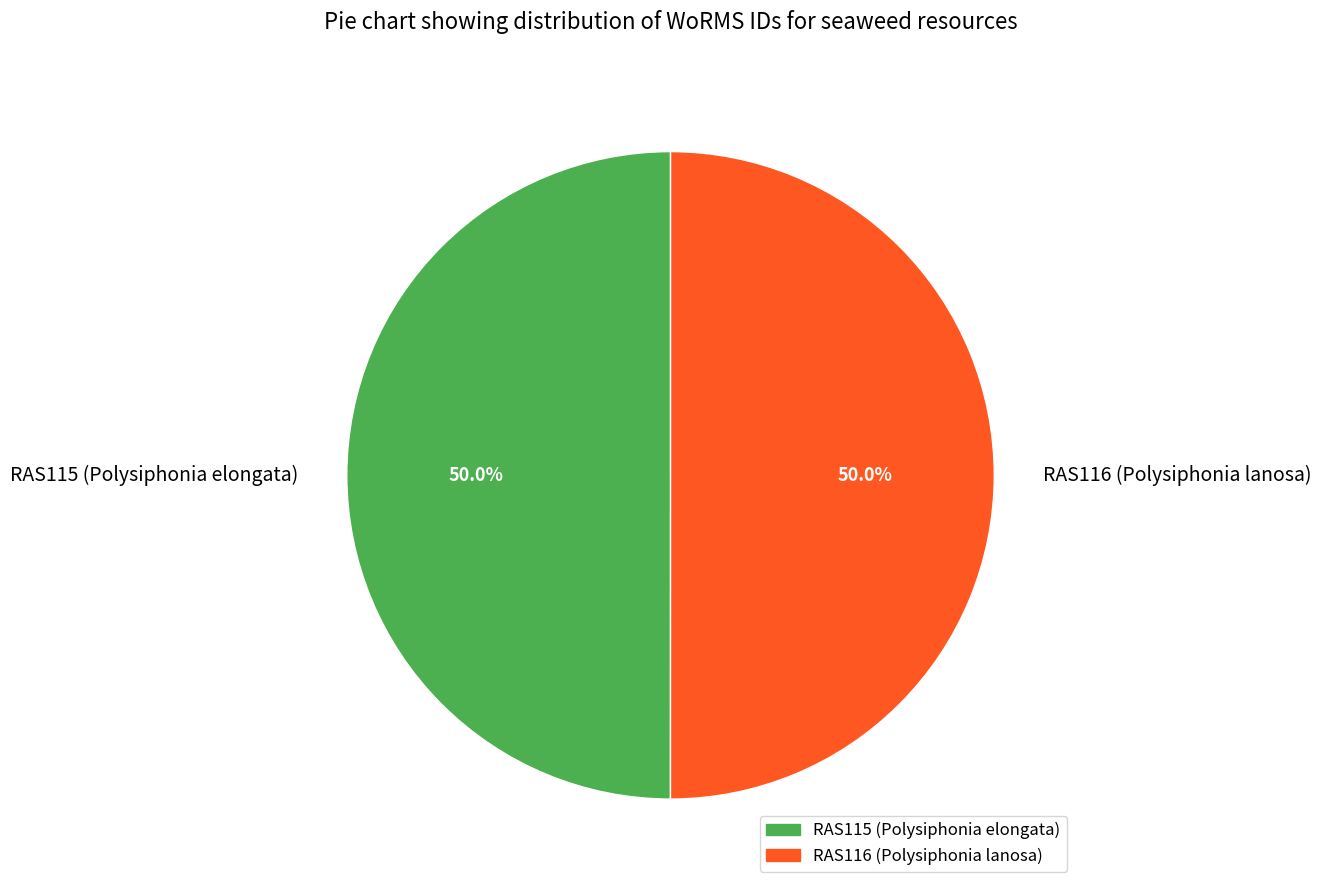

Is the sum of RAS115 (Polysiphonia elongata) and RAS116 (Polysiphonia lanosa) greater than half?

Yes